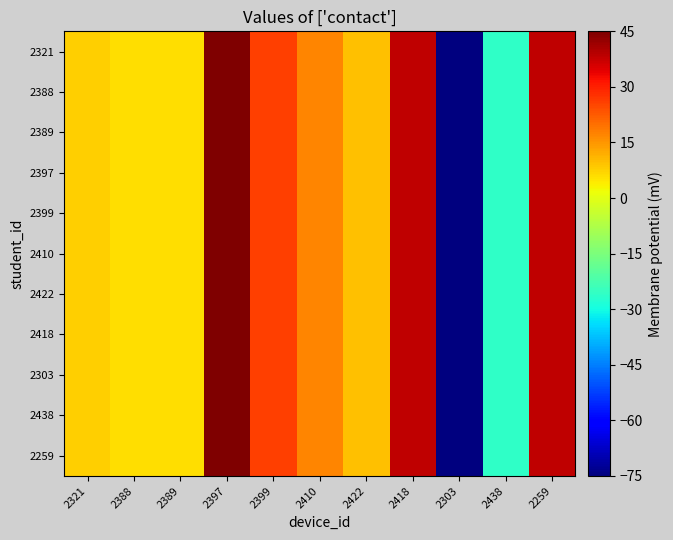

Reading right to left, what are all the values shown in this chart?

2321: 2259=38.1	2438=-26.1	2303=-75.0	2418=38.0	2422=9.4	2410=17.0	2399=26.2	2397=45.0	2389=6.0	2388=5.8	2321=7.5
2388: 2259=38.1	2438=-26.1	2303=-75.0	2418=38.0	2422=9.4	2410=17.0	2399=26.2	2397=45.0	2389=6.0	2388=5.8	2321=7.5
2389: 2259=38.1	2438=-26.1	2303=-75.0	2418=38.0	2422=9.4	2410=17.0	2399=26.2	2397=45.0	2389=6.0	2388=5.8	2321=7.5
2397: 2259=38.1	2438=-26.1	2303=-75.0	2418=38.0	2422=9.4	2410=17.0	2399=26.2	2397=45.0	2389=6.0	2388=5.8	2321=7.5
2399: 2259=38.1	2438=-26.1	2303=-75.0	2418=38.0	2422=9.4	2410=17.0	2399=26.2	2397=45.0	2389=6.0	2388=5.8	2321=7.5
2410: 2259=38.1	2438=-26.1	2303=-75.0	2418=38.0	2422=9.4	2410=17.0	2399=26.2	2397=45.0	2389=6.0	2388=5.8	2321=7.5
2422: 2259=38.1	2438=-26.1	2303=-75.0	2418=38.0	2422=9.4	2410=17.0	2399=26.2	2397=45.0	2389=6.0	2388=5.8	2321=7.5
2418: 2259=38.1	2438=-26.1	2303=-75.0	2418=38.0	2422=9.4	2410=17.0	2399=26.2	2397=45.0	2389=6.0	2388=5.8	2321=7.5
2303: 2259=38.1	2438=-26.1	2303=-75.0	2418=38.0	2422=9.4	2410=17.0	2399=26.2	2397=45.0	2389=6.0	2388=5.8	2321=7.5
2438: 2259=38.1	2438=-26.1	2303=-75.0	2418=38.0	2422=9.4	2410=17.0	2399=26.2	2397=45.0	2389=6.0	2388=5.8	2321=7.5
2259: 2259=38.1	2438=-26.1	2303=-75.0	2418=38.0	2422=9.4	2410=17.0	2399=26.2	2397=45.0	2389=6.0	2388=5.8	2321=7.5